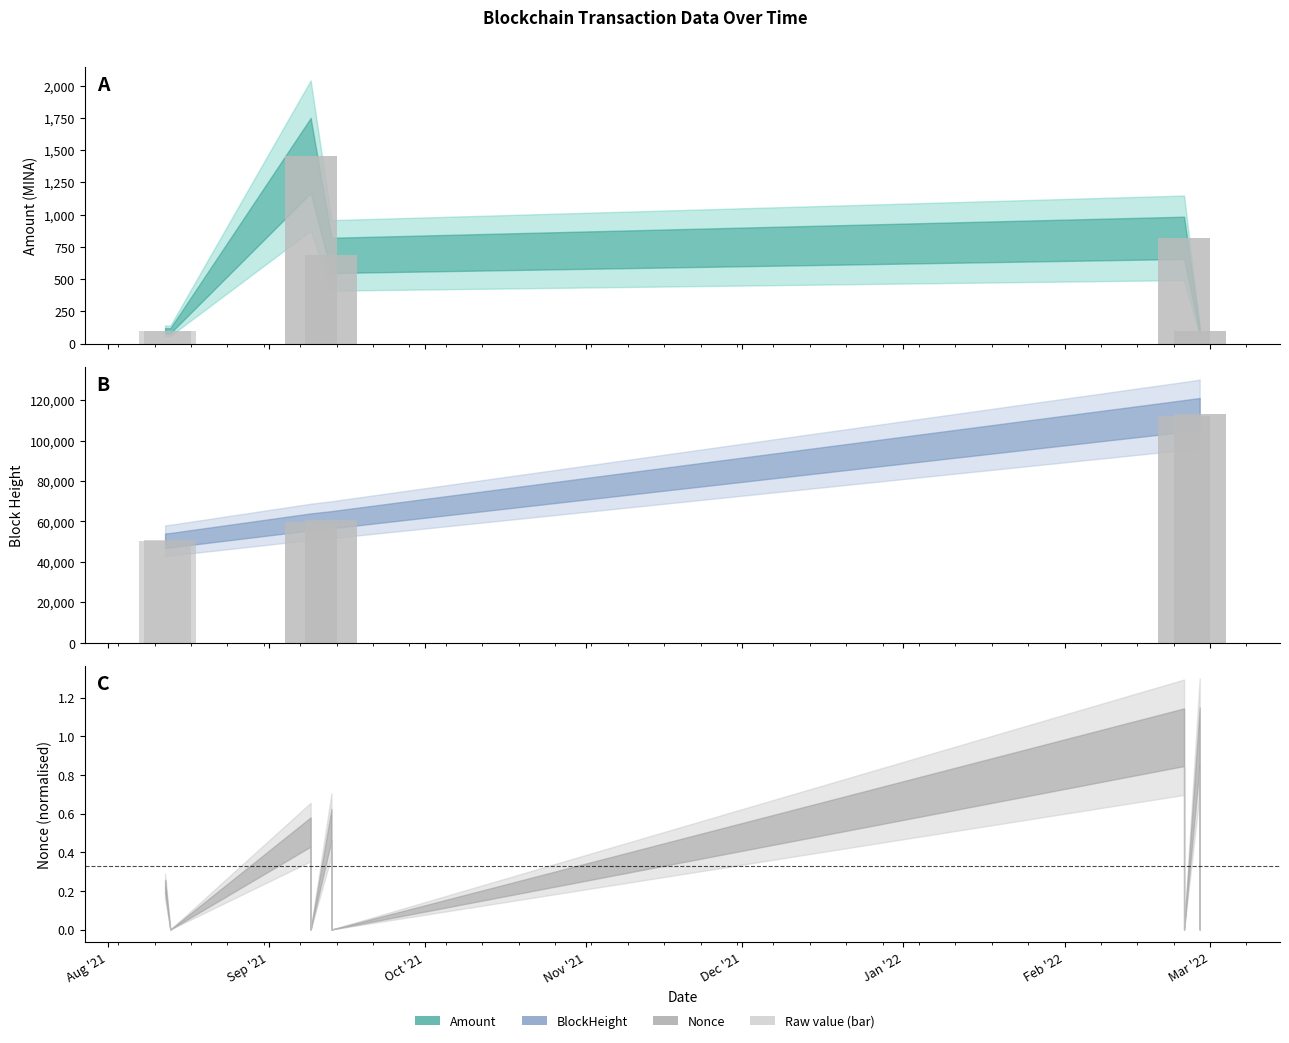

The value of Amount (bar) at 8 is 176.5. True or false?

False